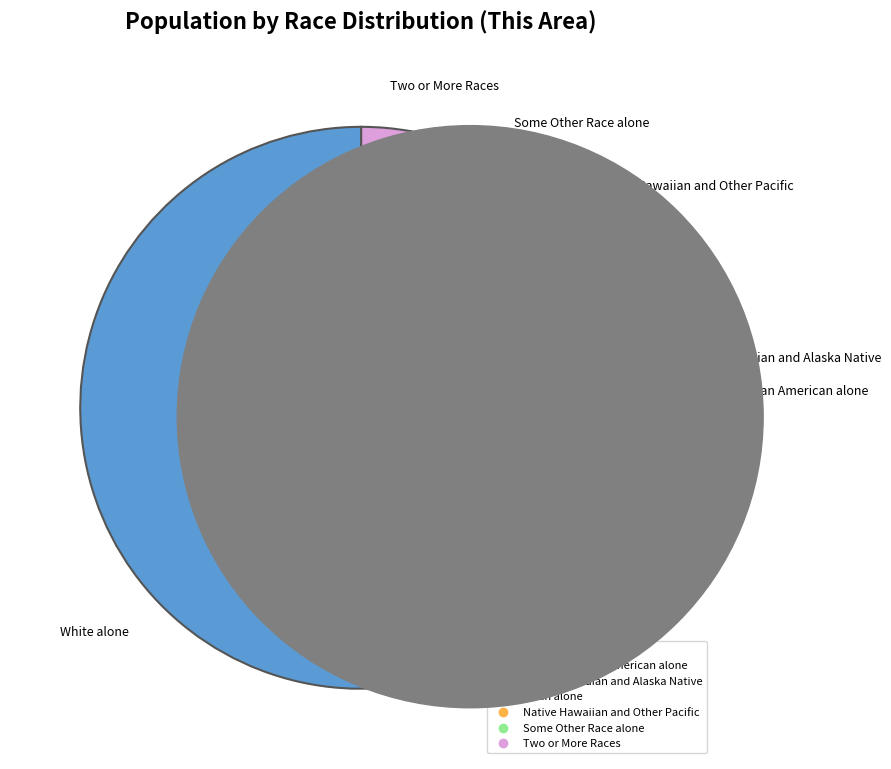

To the nearest percent, what percentage of the pie is Some Other Race alone?

10%